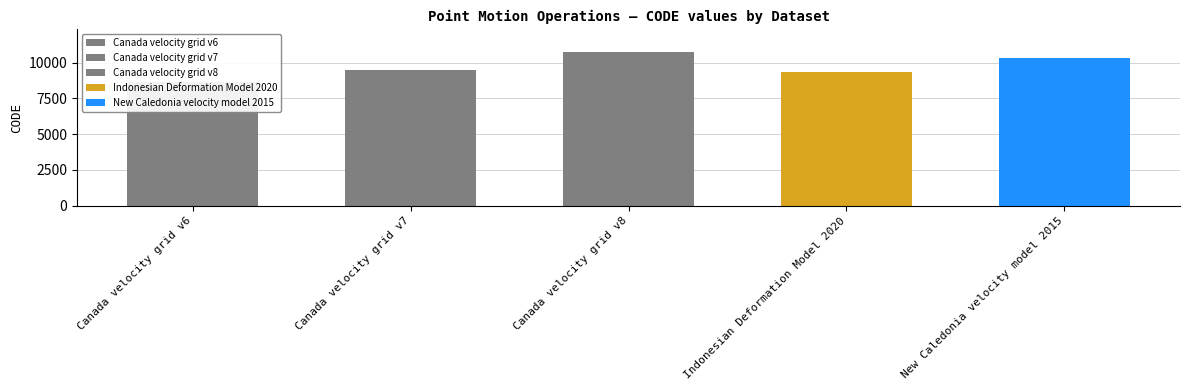

What is the difference between the values at Indonesian Deformation Model 2020 and Canada velocity grid v6?

699